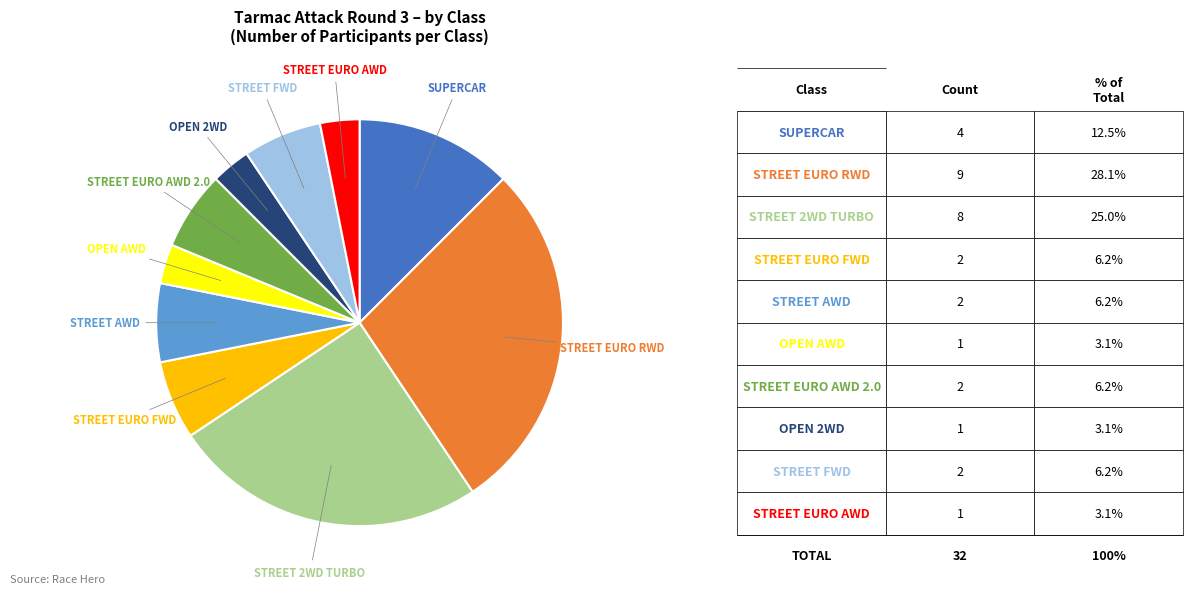

Does any single category account for the majority?

No